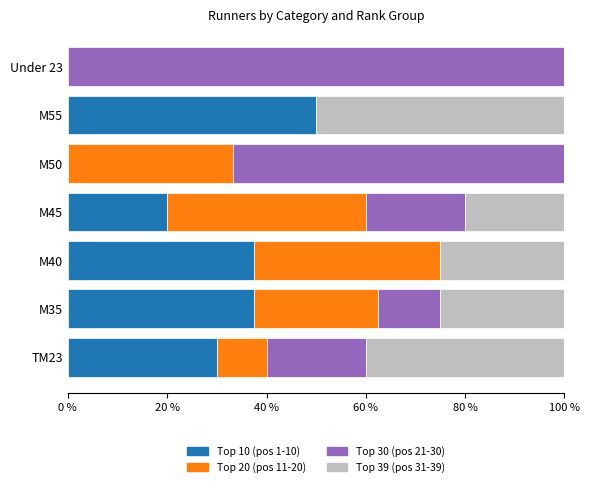

What is the maximum value for Top 10 (pos 1-10)?

50.0